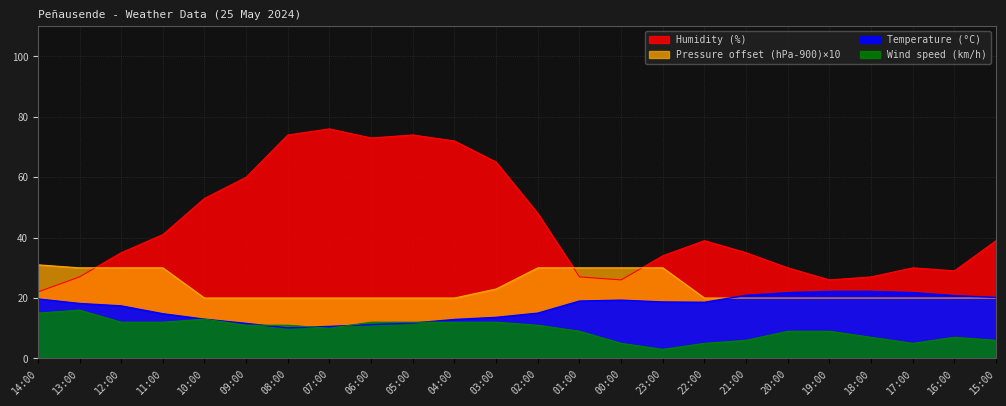

Rank the series at 02:00 from lowest to highest value.

Wind speed (km/h), Temperature (°C), Pressure (hPa), Humidity (%)